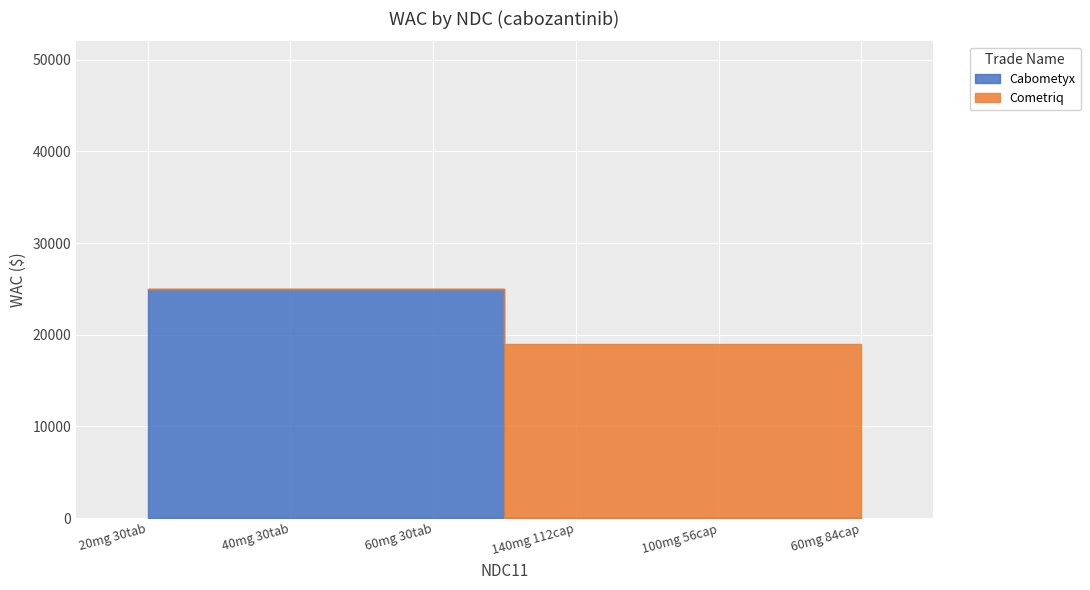

Reading left to right, list all the values displayed in this chart.

Cabometyx: 42388002426=25034.1	42388002526=25034.1	42388002326=25034.1	42388001114=0.0	42388001214=0.0	42388001314=0.0
Cometriq: 42388002426=0.0	42388002526=0.0	42388002326=0.0	42388001114=18962.3	42388001214=18962.3	42388001314=18962.3